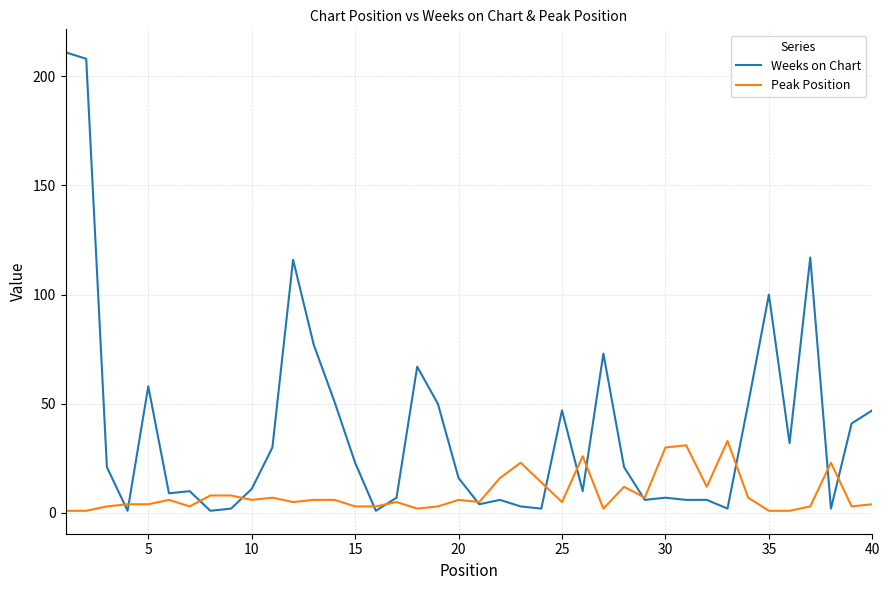

Which series has the largest range (max minus min)?

Weeks on Chart